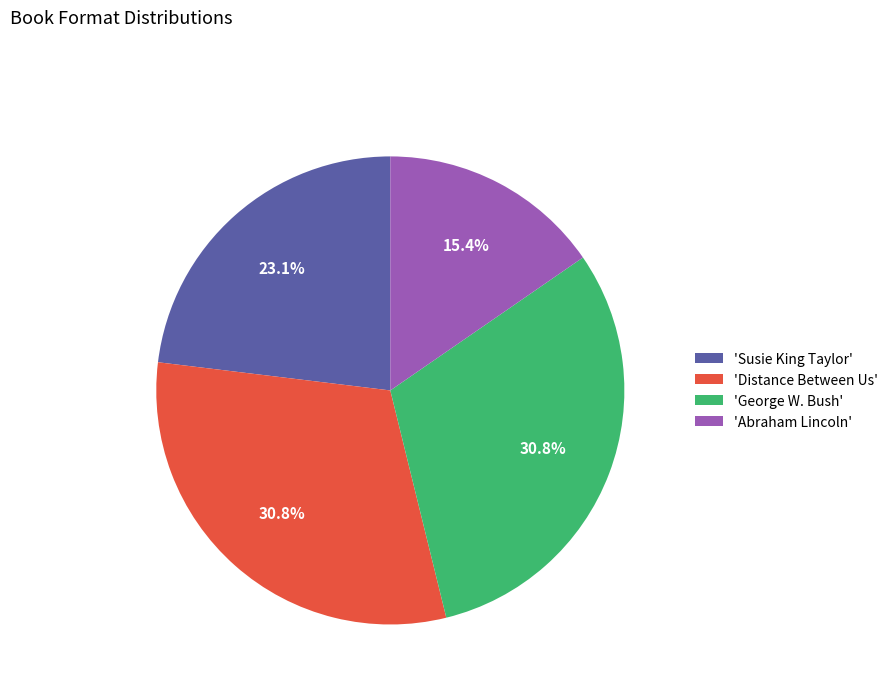

Is there a majority slice in this chart?

No